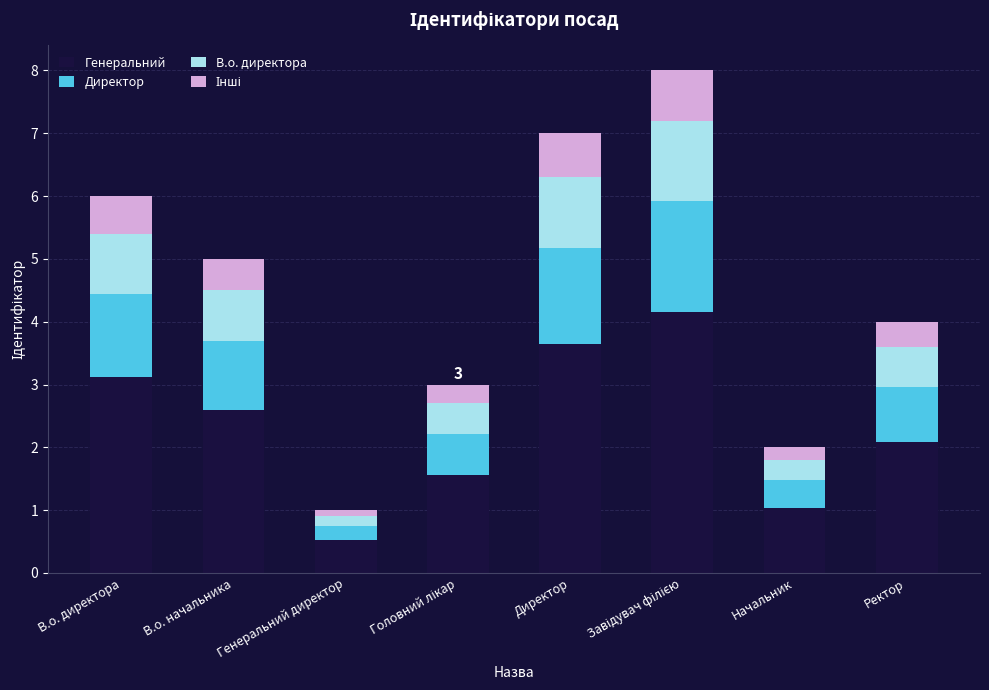

How many bars are there in total?

8